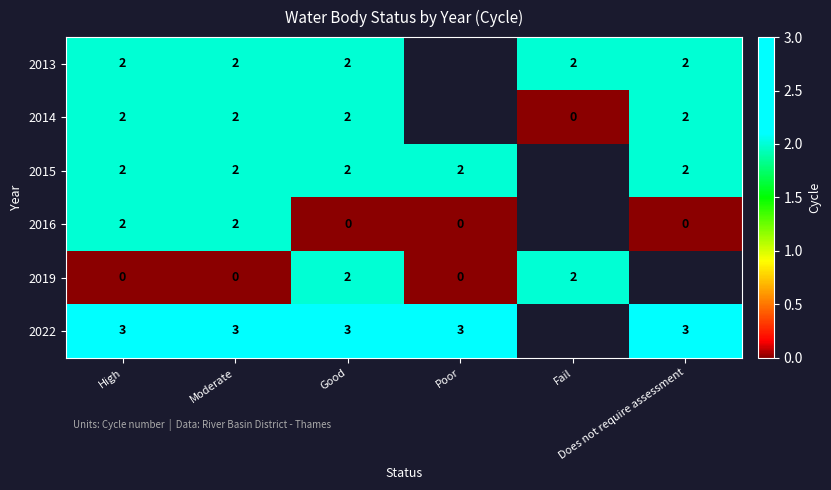

Rank the categories by 2022 value from lowest to highest.

High, Moderate, Good, Poor, Fail, Does not require assessment